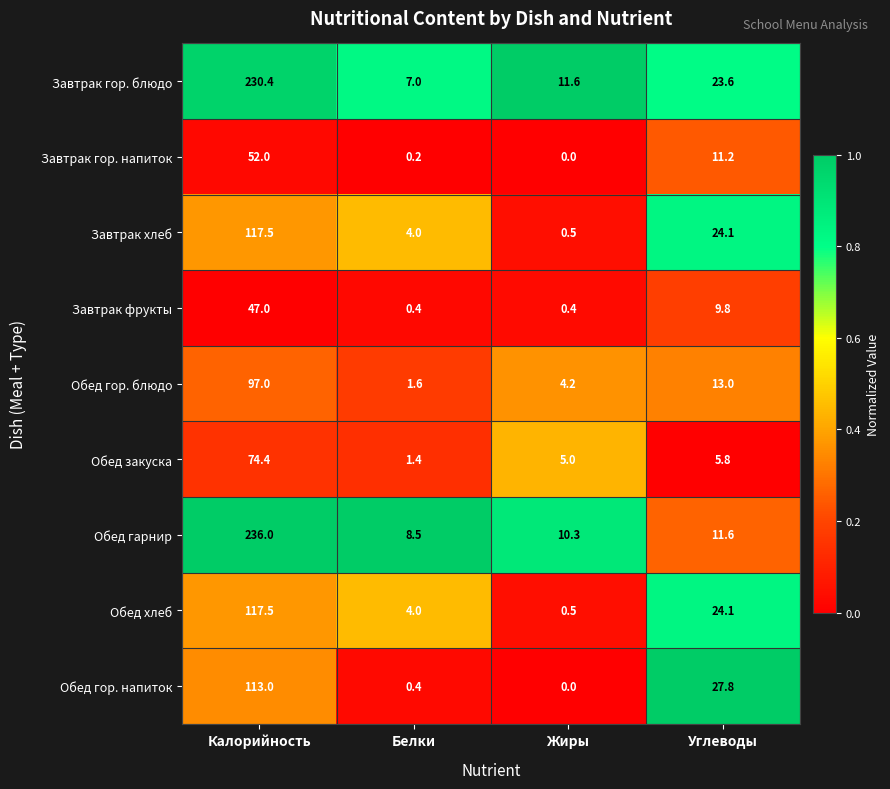

List the labels in order of Обед гарнир value, smallest first.

Белки, Жиры, Углеводы, Калорийность